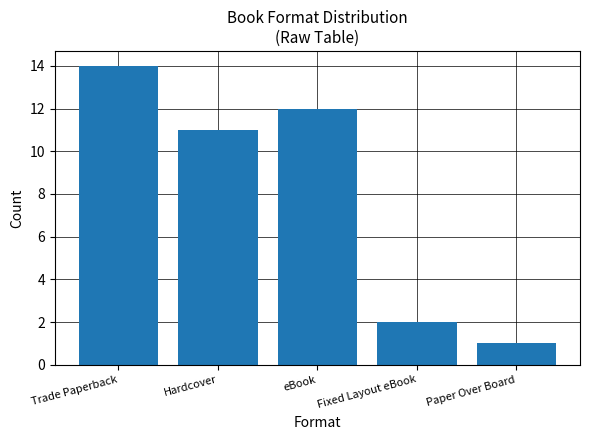

The value at eBook is 4. True or false?

False